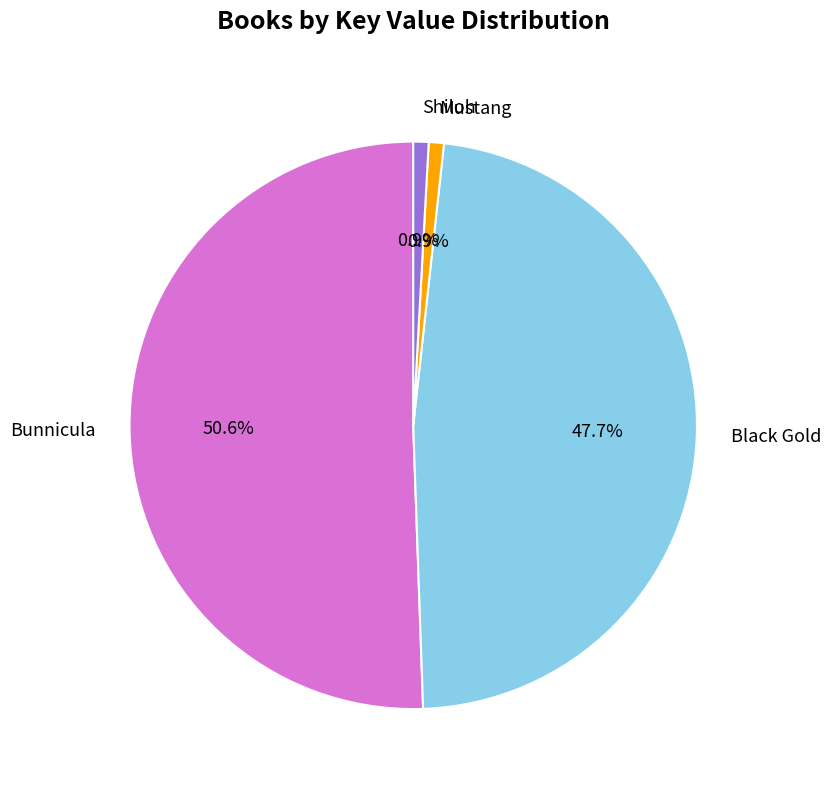

True or false: Mustang accounts for 15% of the total.

False